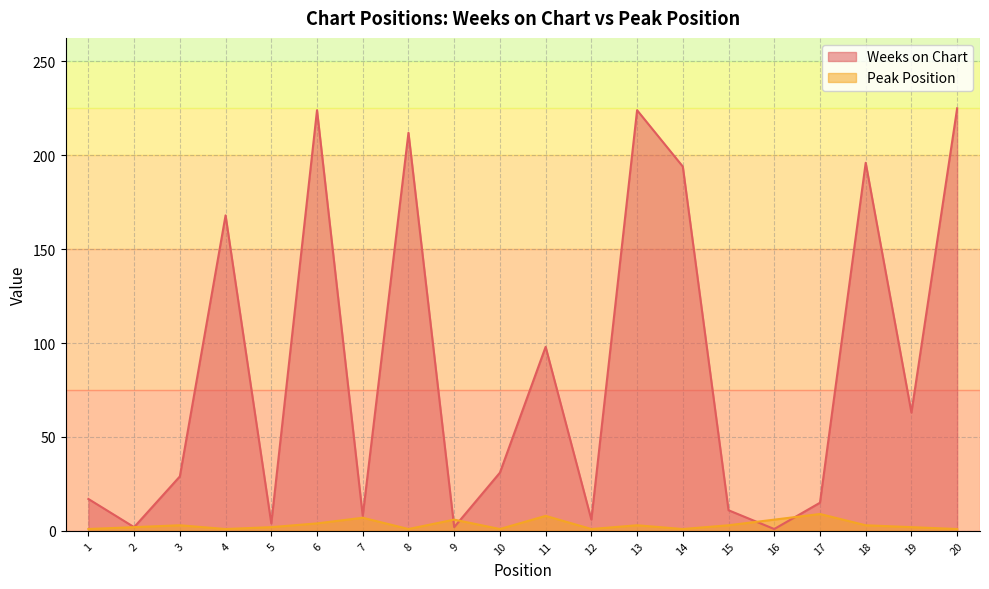

After their last crossing, which series has the higher values: Peak Position or Weeks on Chart?

Weeks on Chart